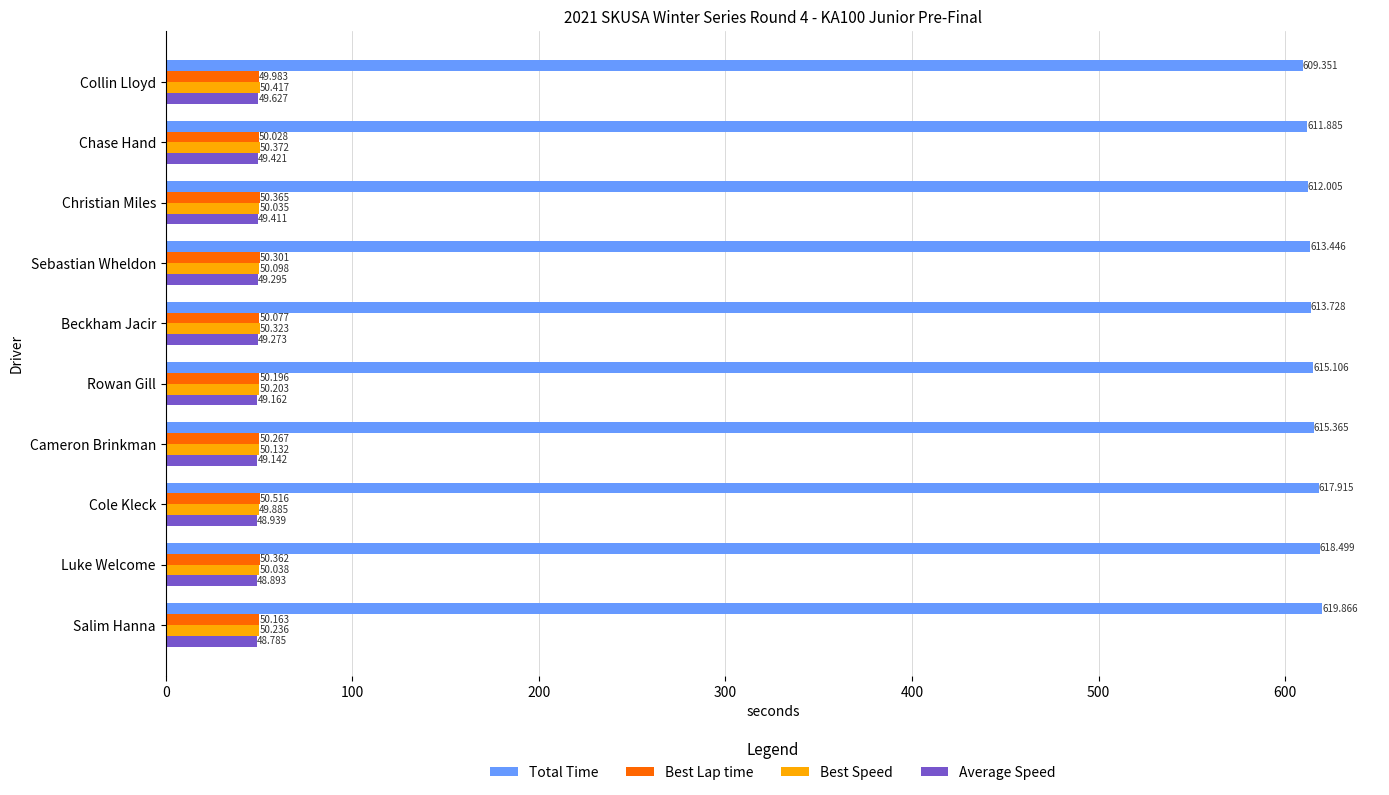

What is the average value of the Total Time series?

614.7